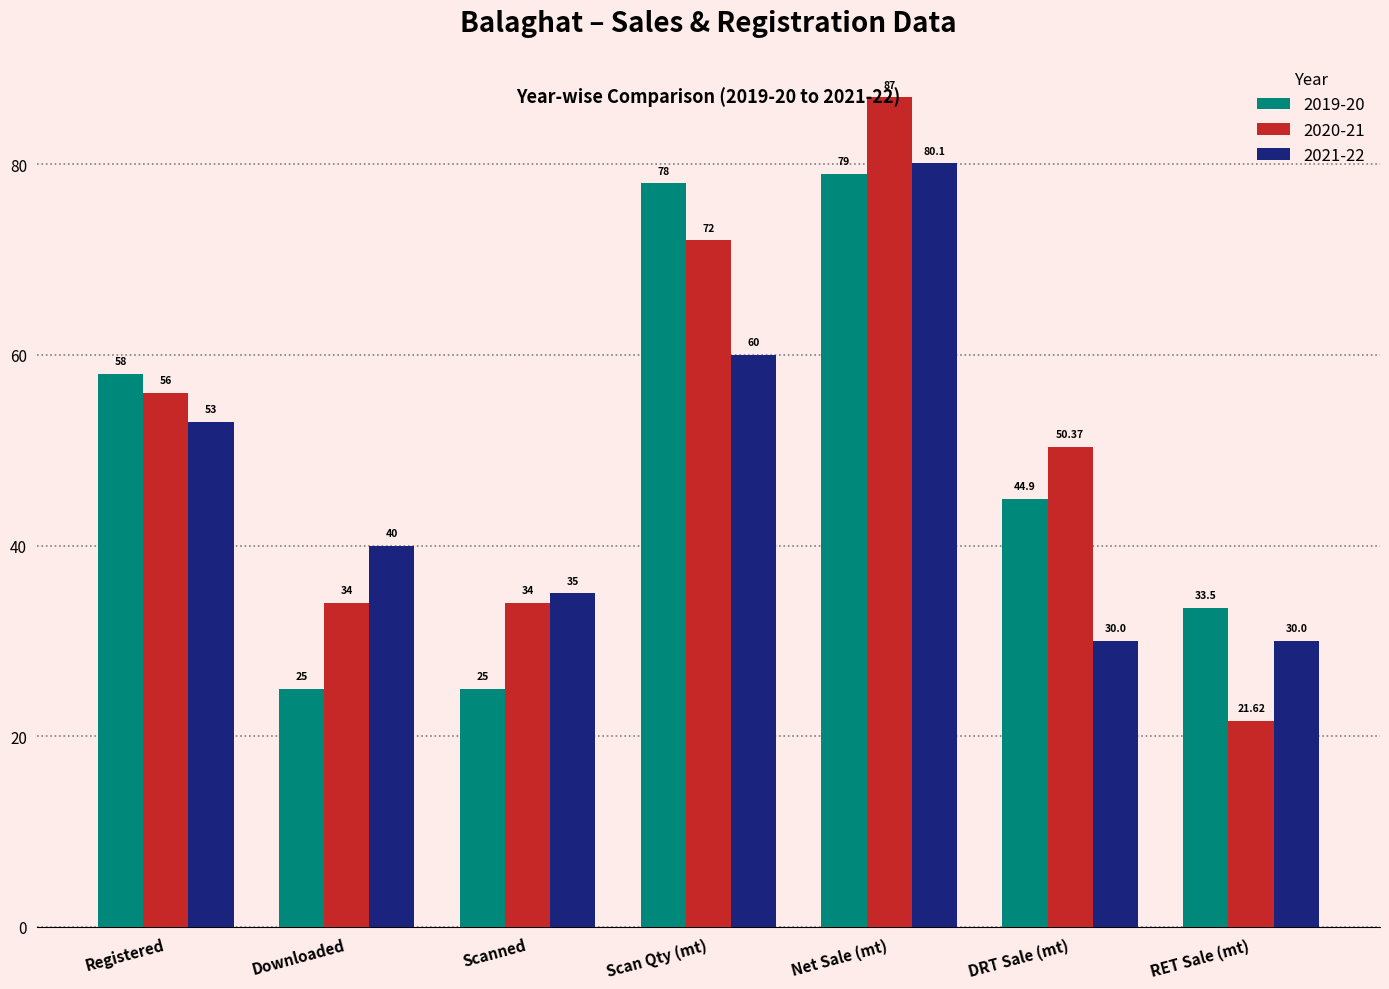

Rank the series by their average value, from lowest to highest.

2021-22, 2019-20, 2020-21